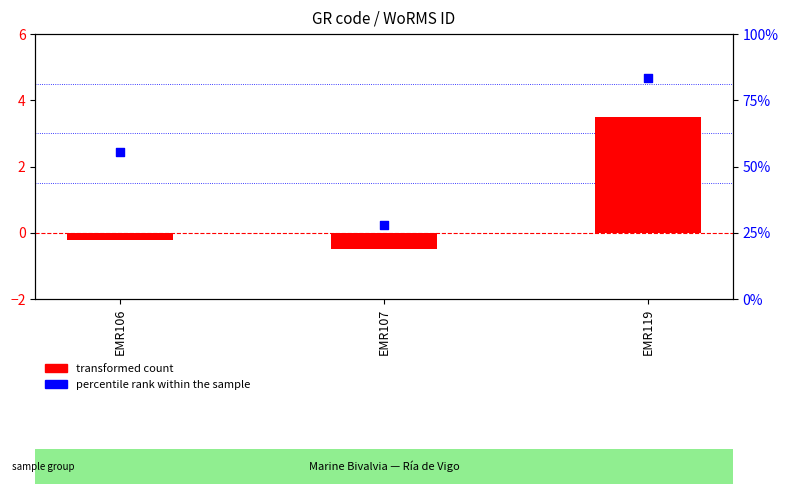

At how many categories does at least one series exceed 0?

3